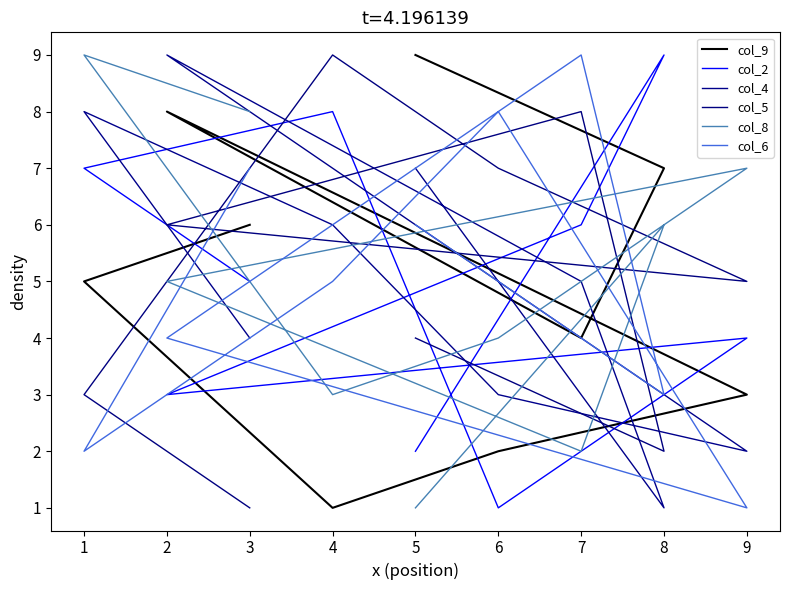

The col_2 series shows 3 at 5. True or false?

False